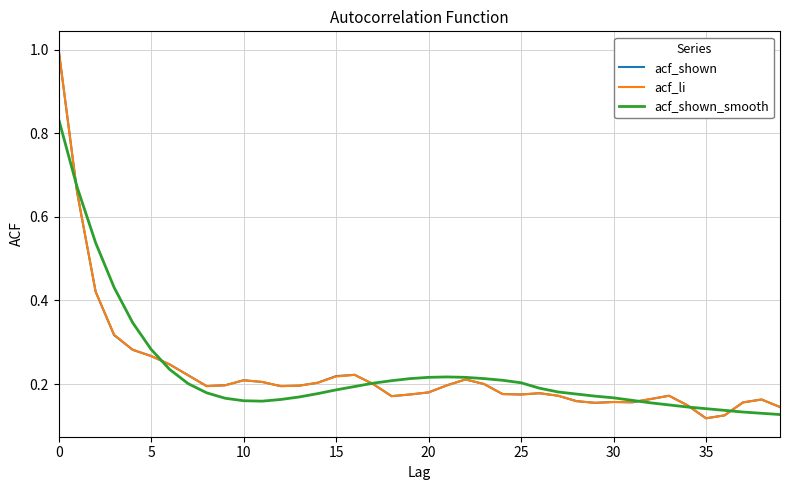

What is the greatest value displayed?

1.0